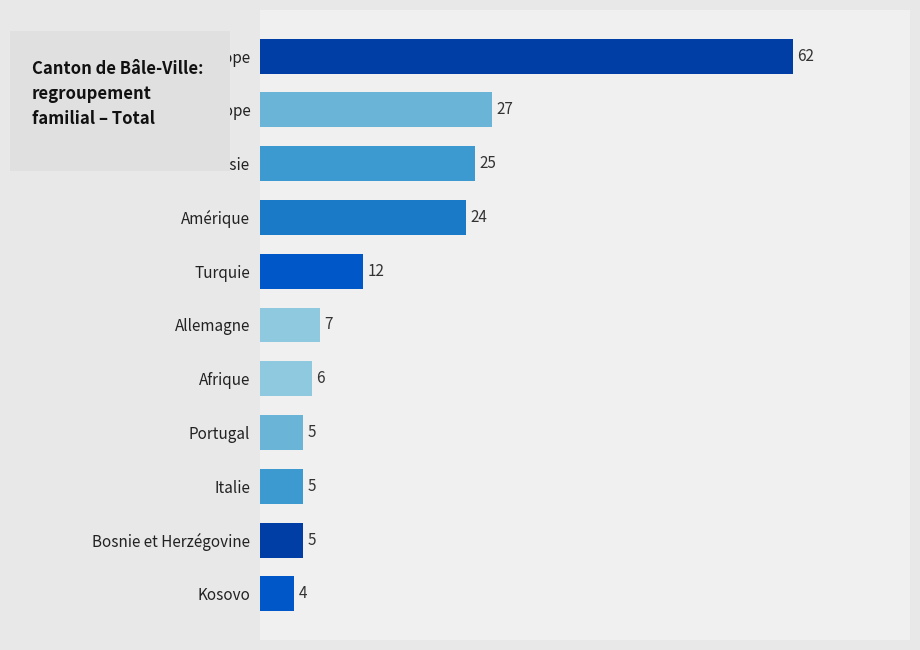

Which has a higher value, Asie or Autres pays de l'Europe?

Autres pays de l'Europe